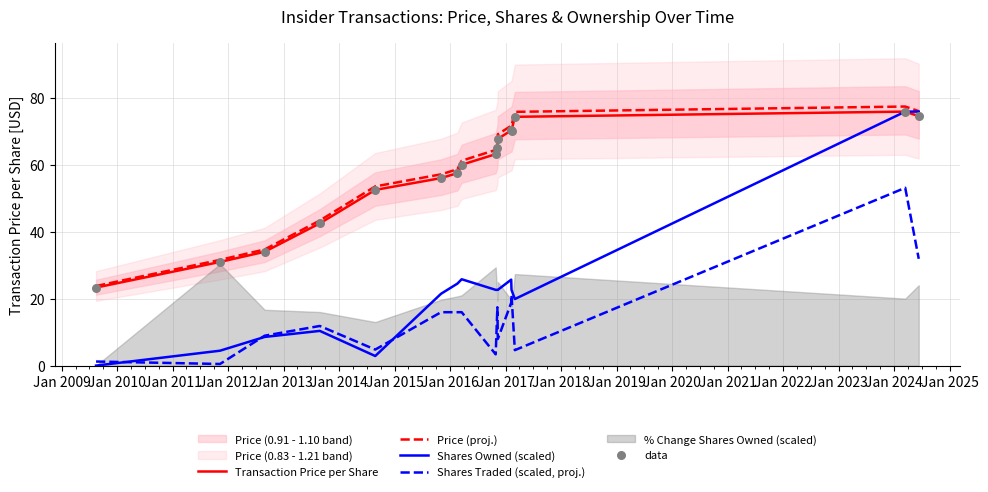

Which series contains the lowest Y value?

Shares Owned (scaled)